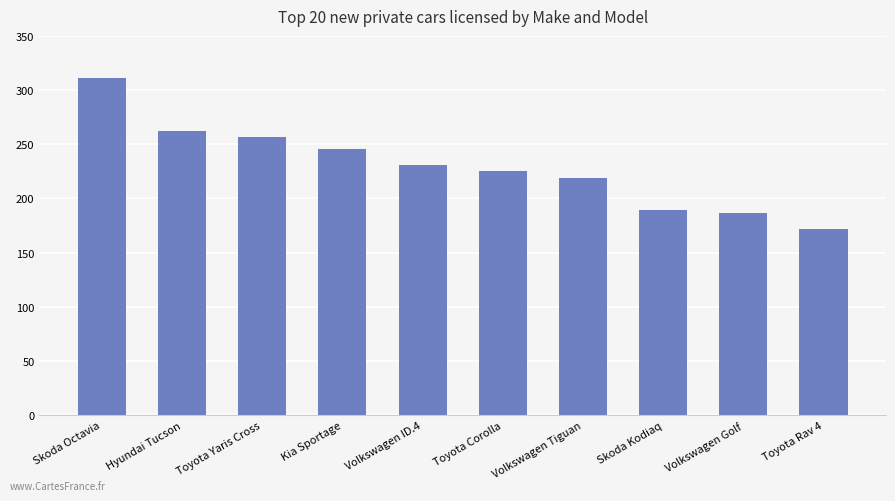

Reading left to right, list all the values displayed in this chart.

311	262	257	246	231	225	219	189	187	172